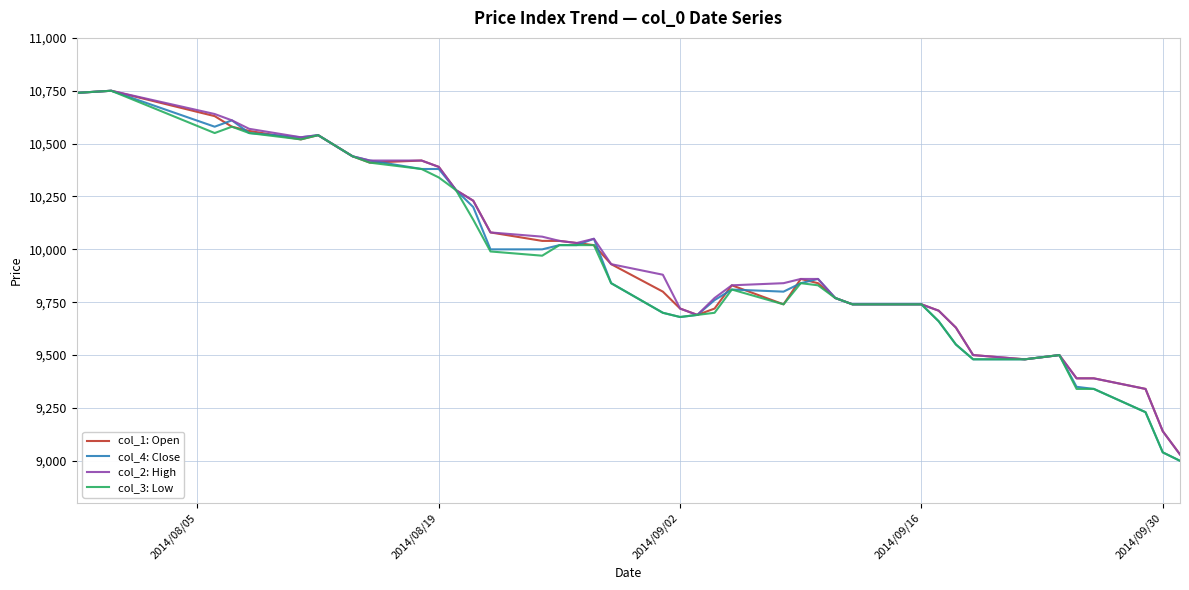

What is the smallest value displayed?

9000